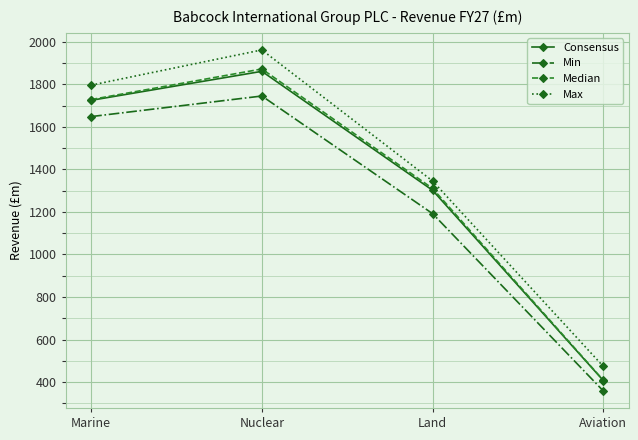

What is the label of the 3rd point from the left?

Land